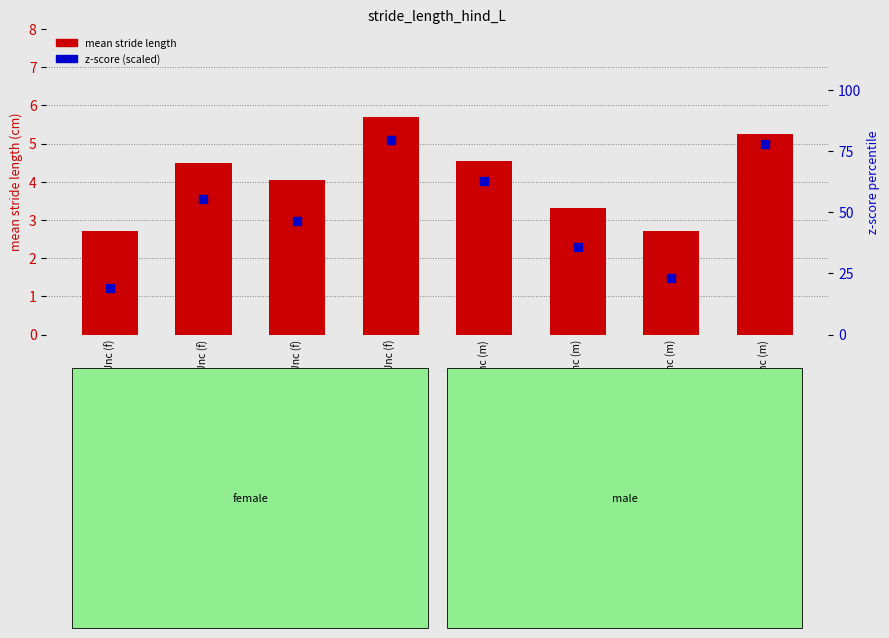

What is the total value across all series at CC013/GeniUnc (m)?

67.5